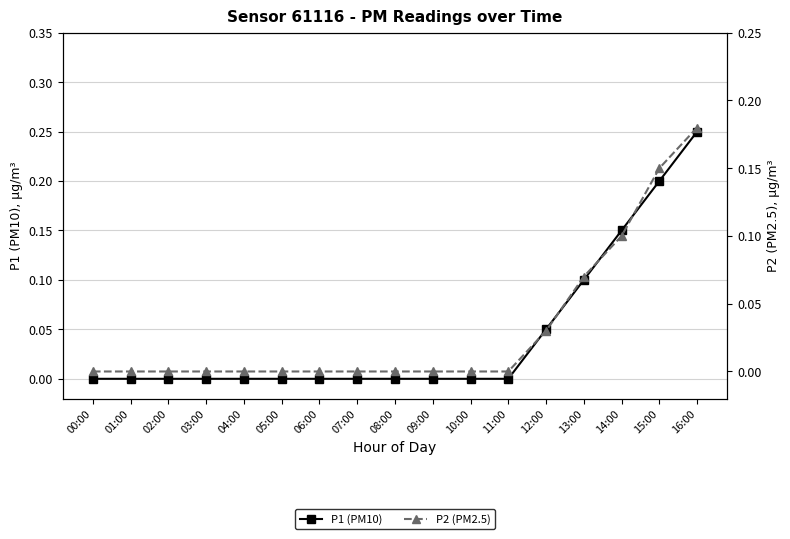

True or false: P1 (PM10) has more than 1 interior local peaks.

False